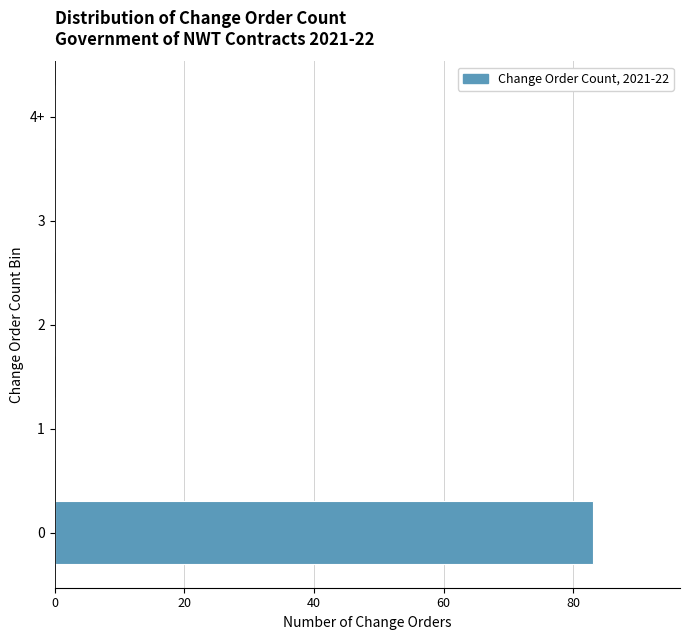

Reading top to bottom, transcribe all the data shown in this chart.

4+=0	3=0	2=0	1=0	0=83